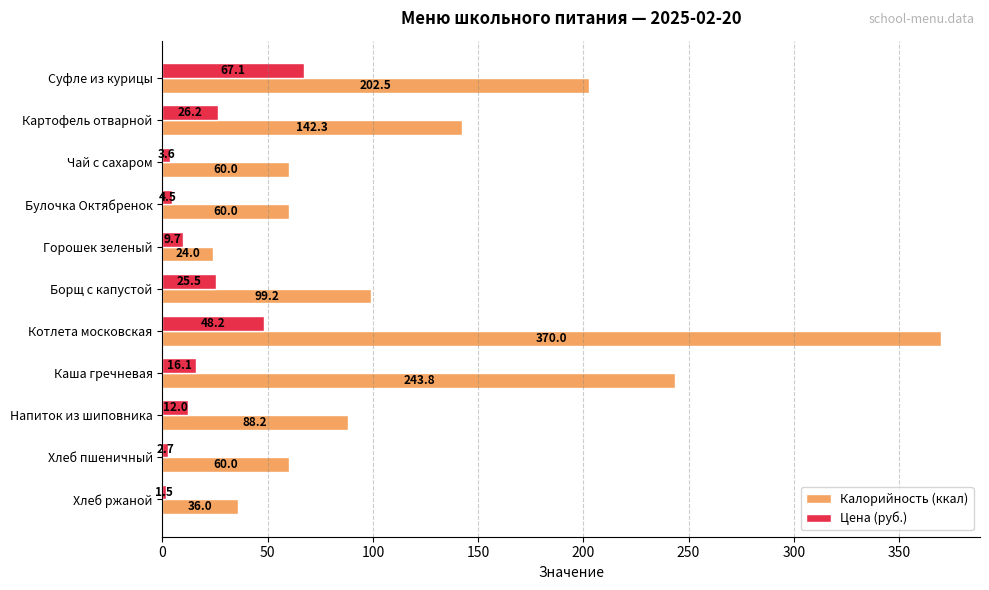

What is the difference between the maximum and minimum values in the Калорийность (ккал) series?

346.0